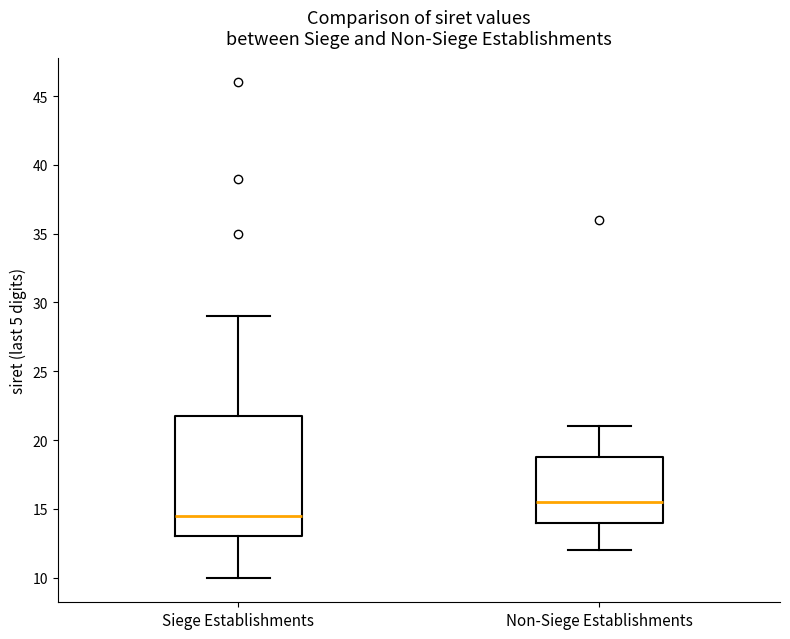

Which box has the highest median line?

Non-Siege Establishments